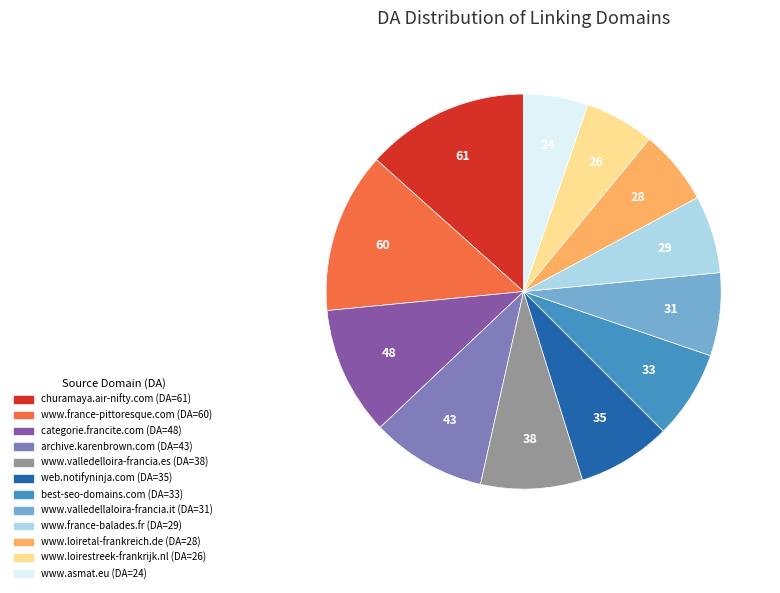

Does any single category account for the majority?

No